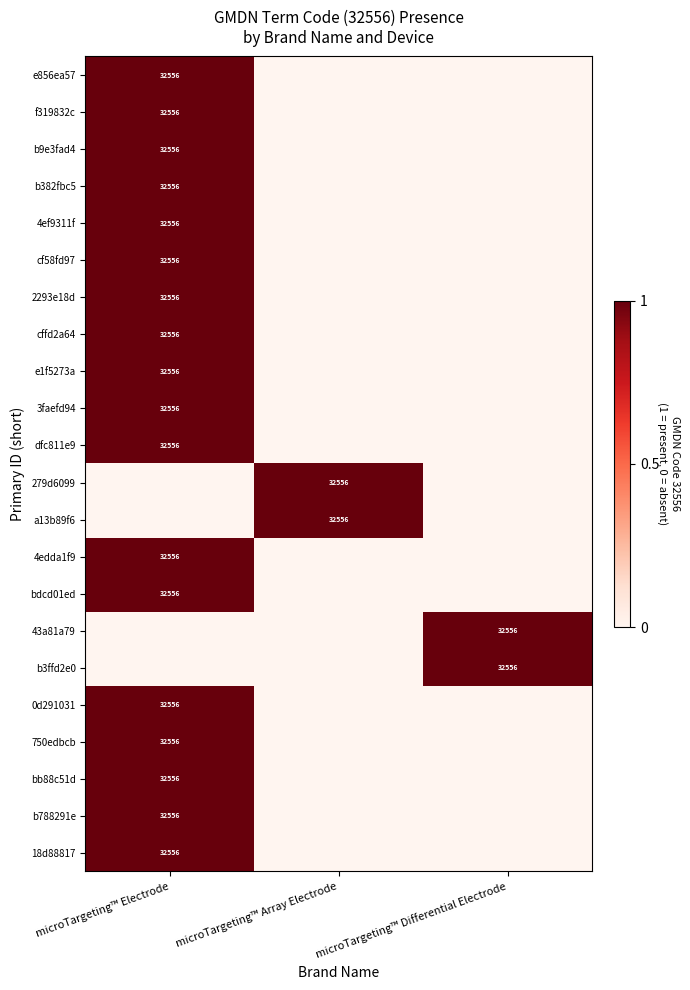

What is the total value across all series at microTargeting™ Differential Electrode?

2